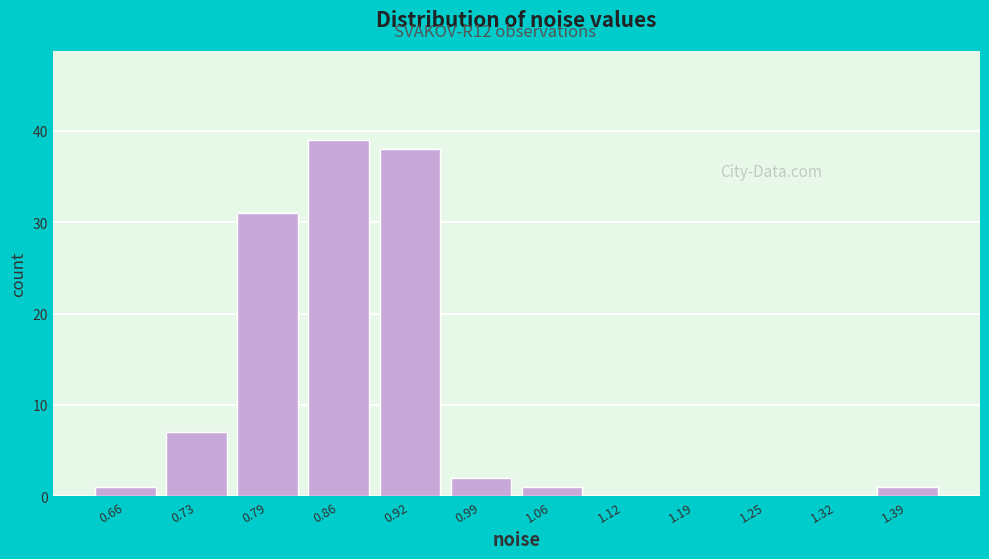

Reading left to right, list every bar in this chart as the range it spans on the x-axis followed by its height. Neither the bar edges nor the heights are printed on the chart, so give them approximately, as read against the axes.

0.63 to 0.70: 1
0.70 to 0.76: 7
0.76 to 0.83: 31
0.83 to 0.90: 39
0.90 to 0.96: 38
0.96 to 1.03: 2
1.03 to 1.09: 1
1.09 to 1.16: 0
1.16 to 1.23: 0
1.23 to 1.29: 0
1.29 to 1.36: 0
1.36 to 1.42: 1